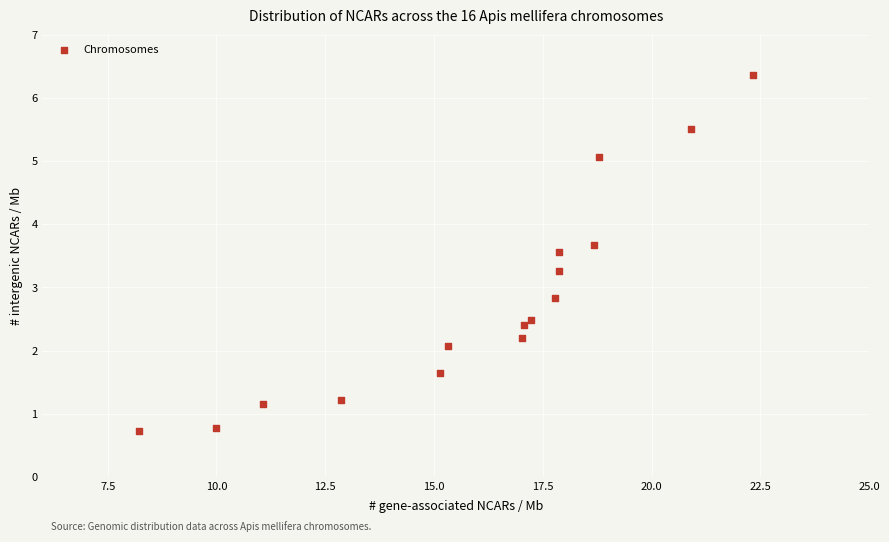

What Y value in the scatter plot is closest to 3?

2.8